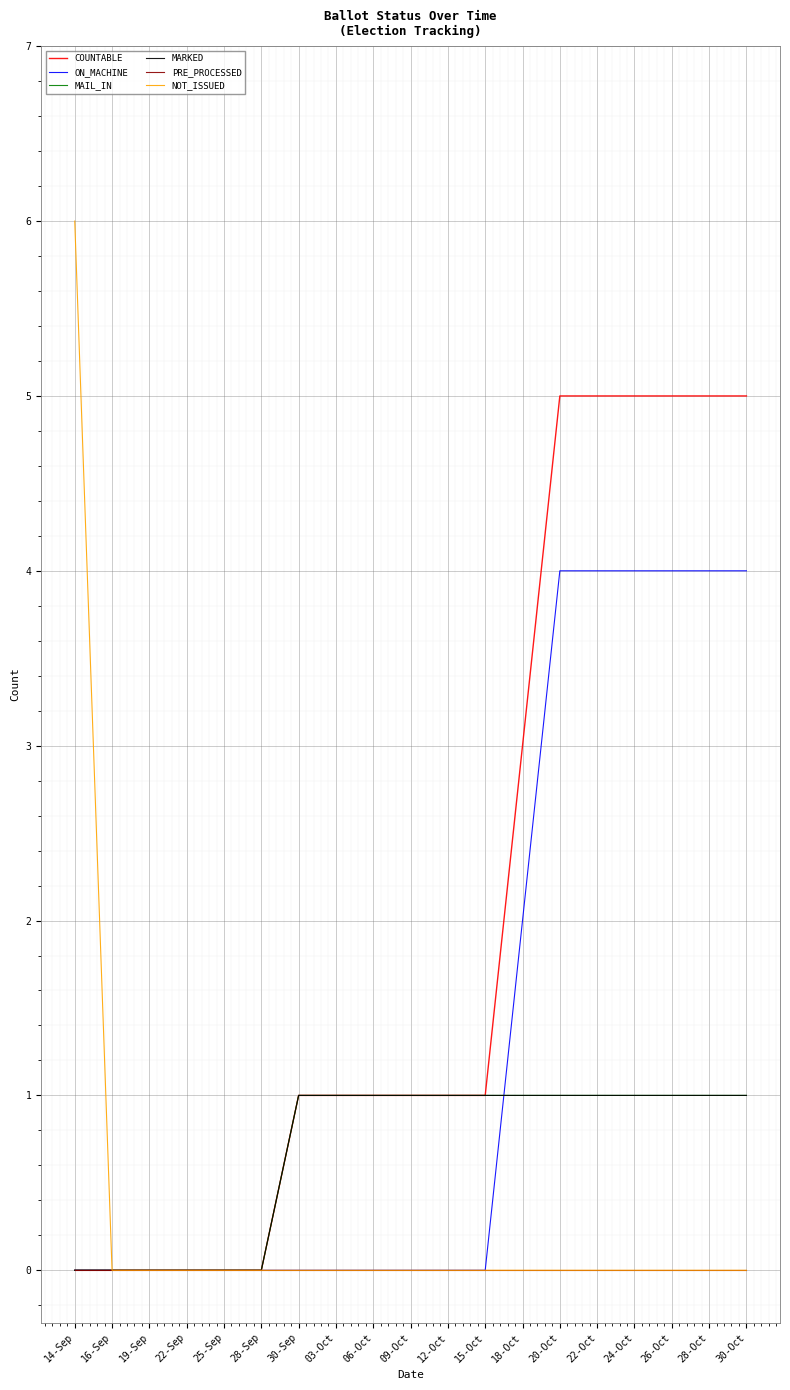

At 22-Oct, list the series in order from largest to smallest.

COUNTABLE, ON_MACHINE, MAIL_IN, MARKED, PRE_PROCESSED, NOT_ISSUED